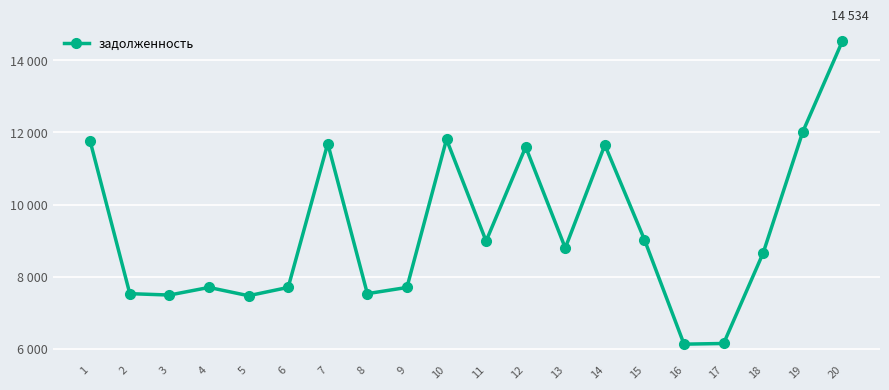

Read the value at 9.

7699.2